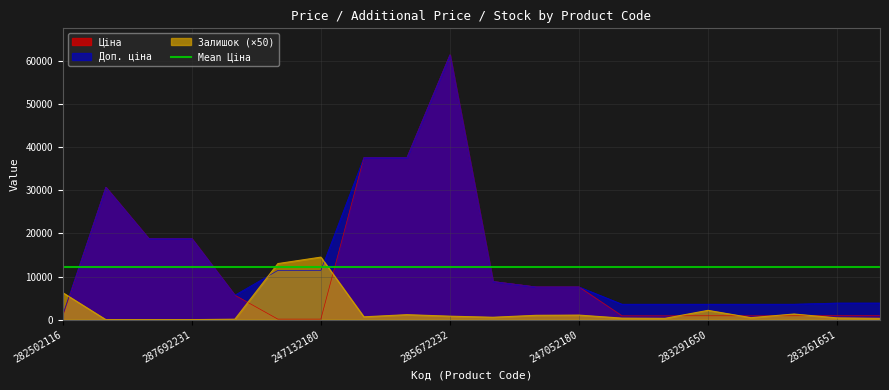

What is the difference between the Залишок values at 285652233 and 287692231?

650.0